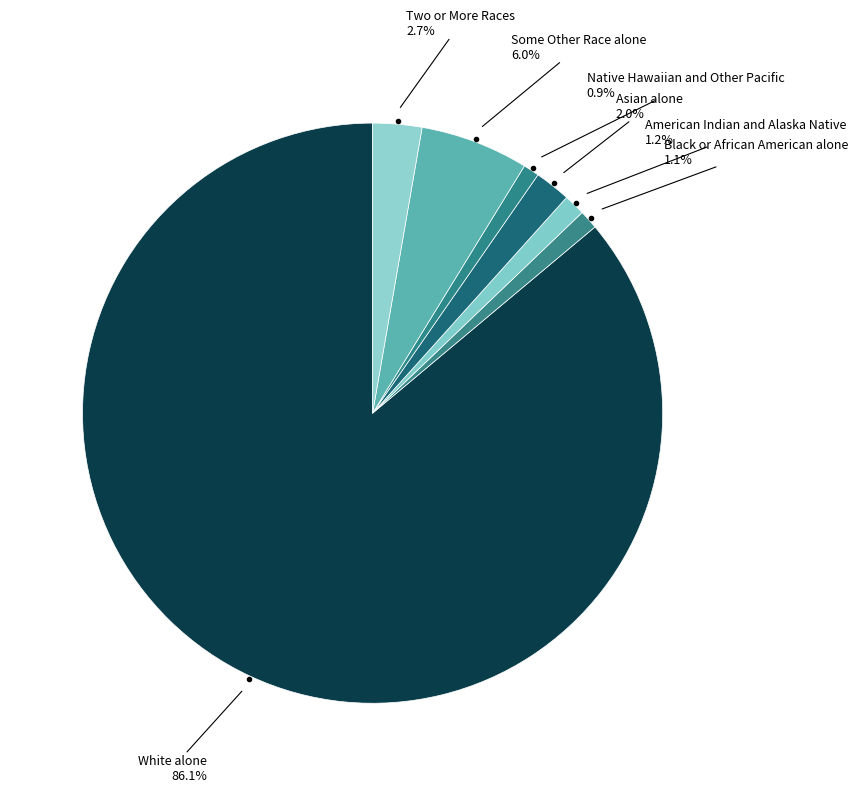

Which category has the biggest portion of the pie?

White alone